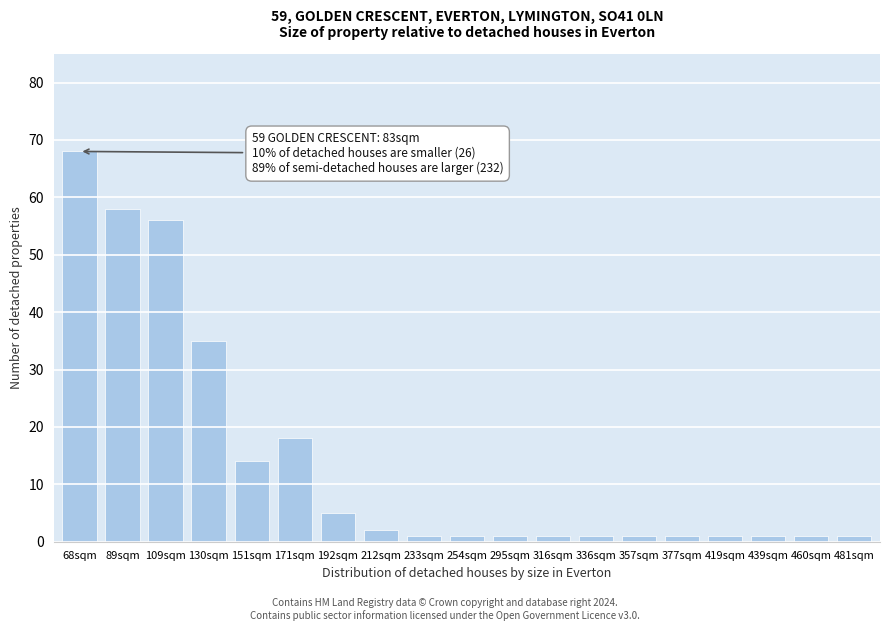

Reading left to right, list all the values displayed in this chart.

68sqm=68	89sqm=58	109sqm=56	130sqm=35	151sqm=14	171sqm=18	192sqm=5	212sqm=2	233sqm=1	254sqm=1	295sqm=1	316sqm=1	336sqm=1	357sqm=1	377sqm=1	419sqm=1	439sqm=1	460sqm=1	481sqm=1